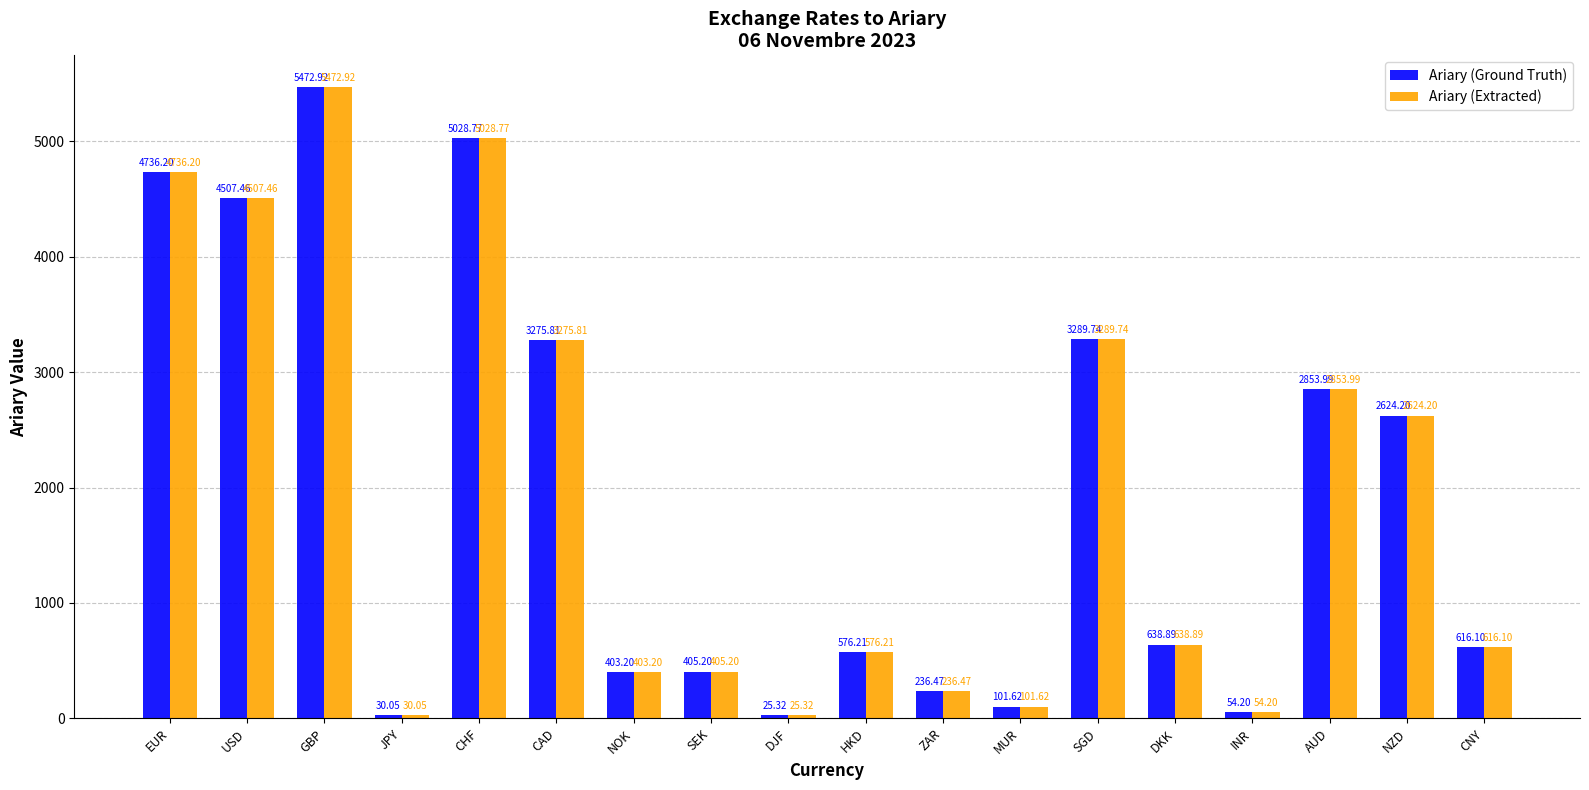

Which category has the highest value across all series?

GBP